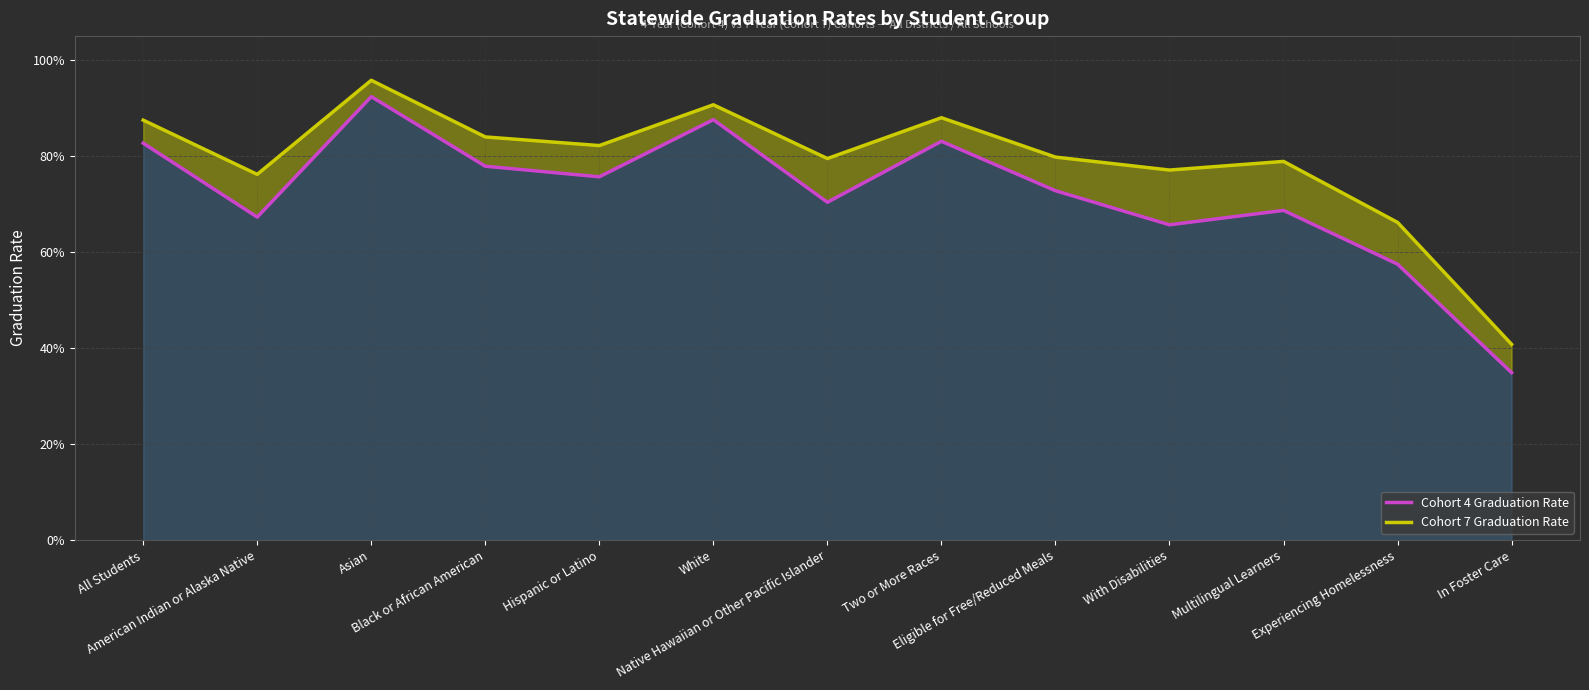

The value of Cohort 7 Graduation Rate at White is 0.9. True or false?

True